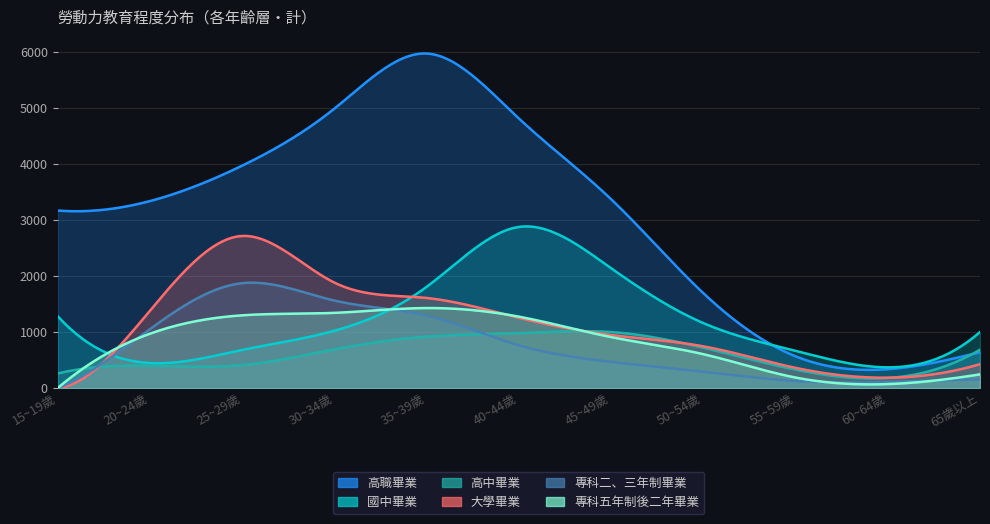

What is the maximum value for 國中畢業?

2877